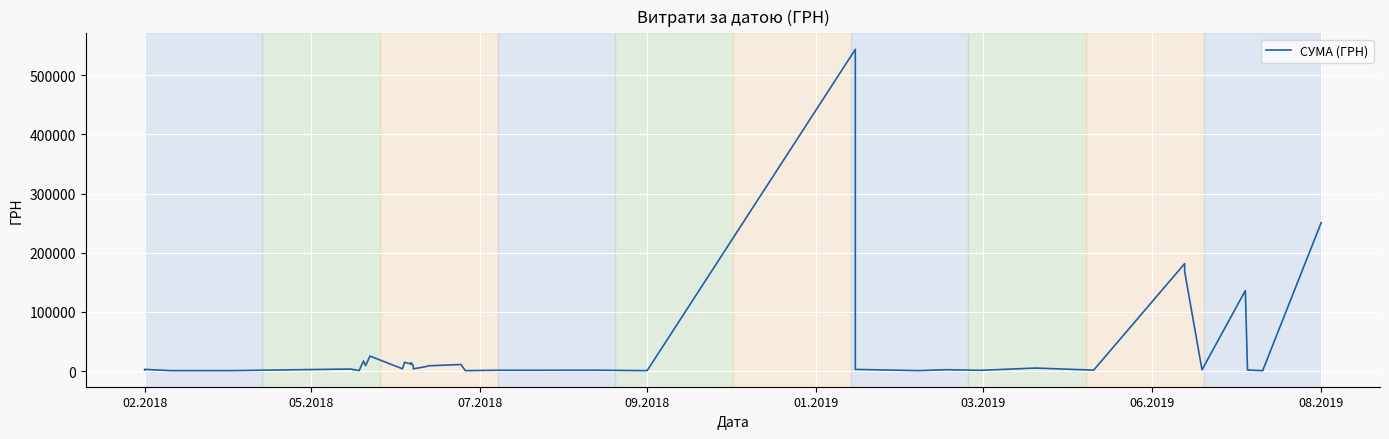

How many interior local valleys (lower than both neighbors) does the data have?

13